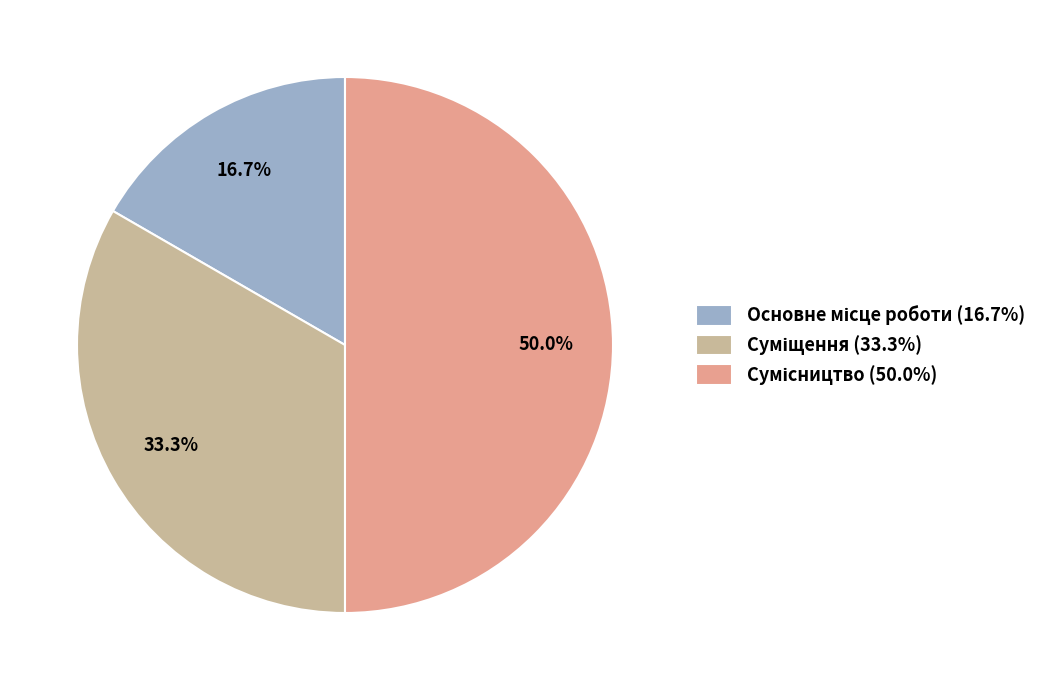

How many segments does this pie chart have?

3